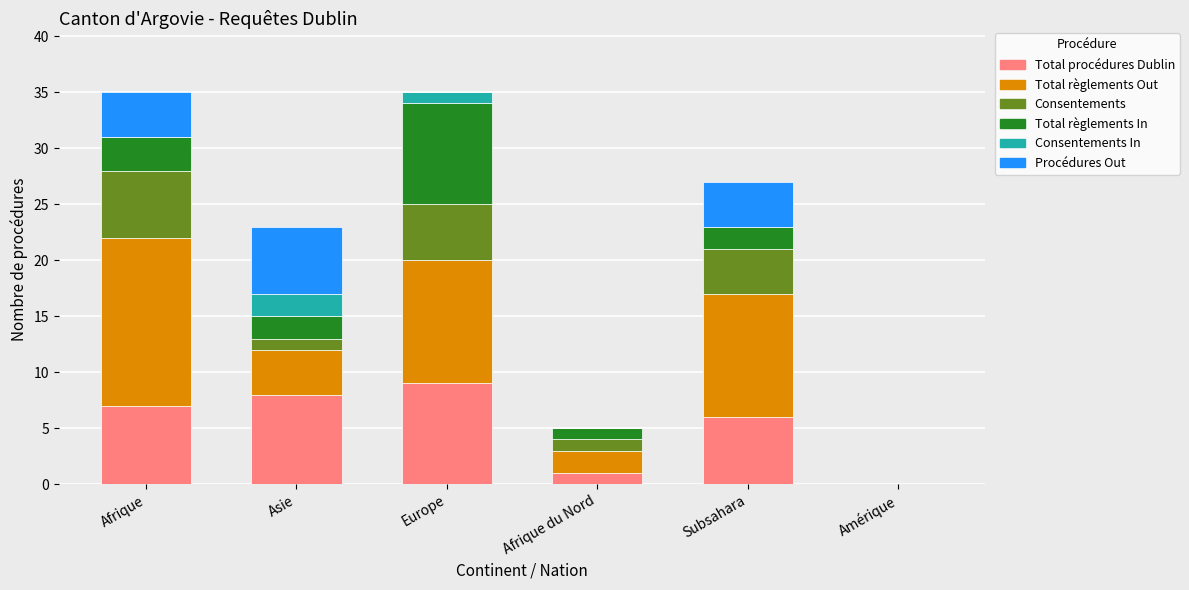

What is the approximate value of Total procédures Dublin at Europe?

9